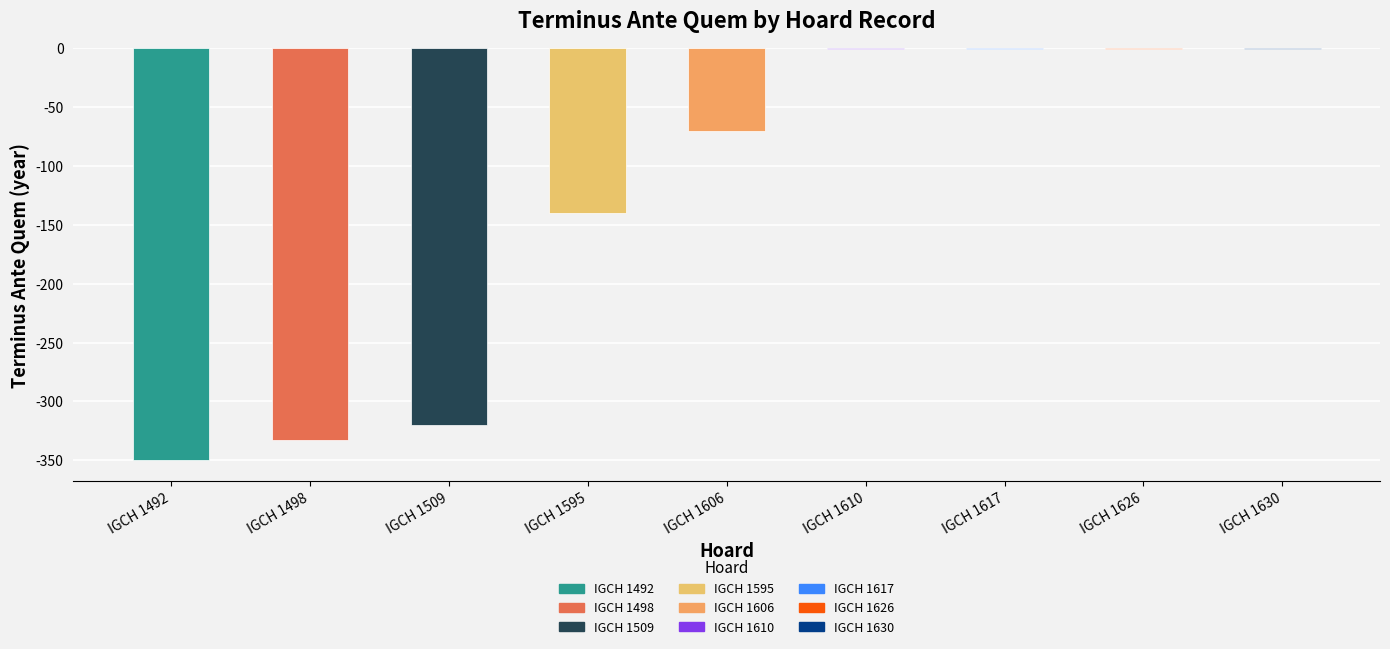

Between IGCH 1595 and IGCH 1509, which is larger?

IGCH 1595